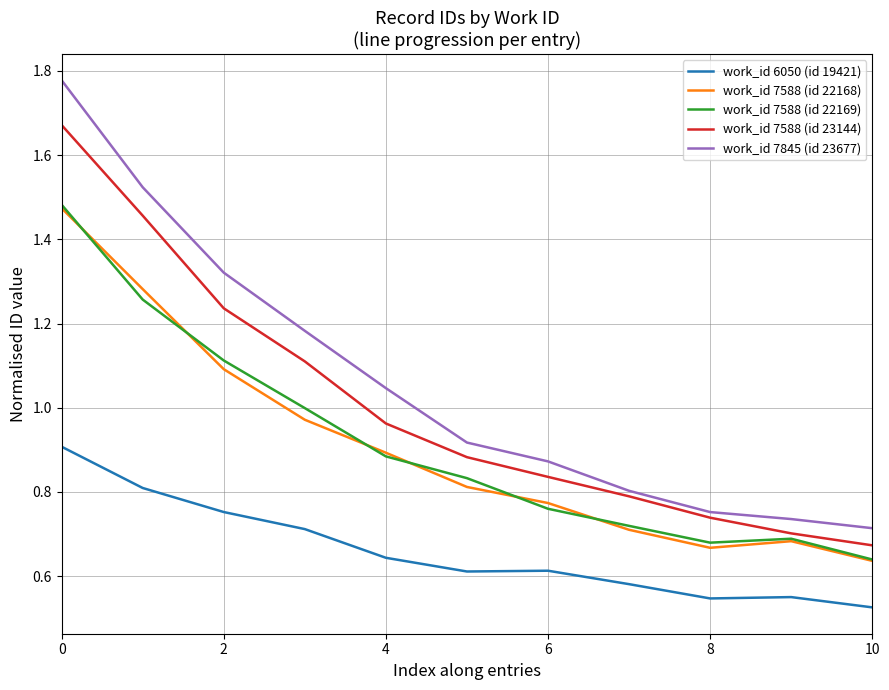

Which series has the widest spread of values?

work_id 7845 (id 23677)